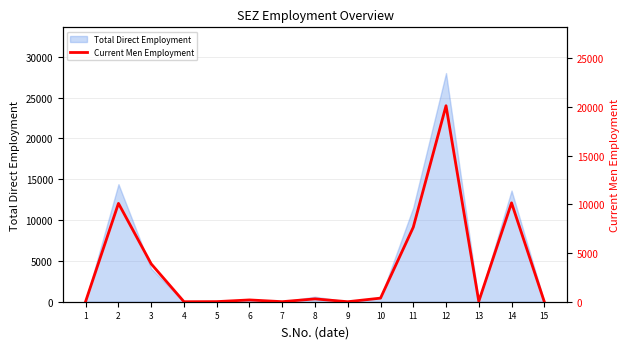

The value at 7 is 7. True or false?

False